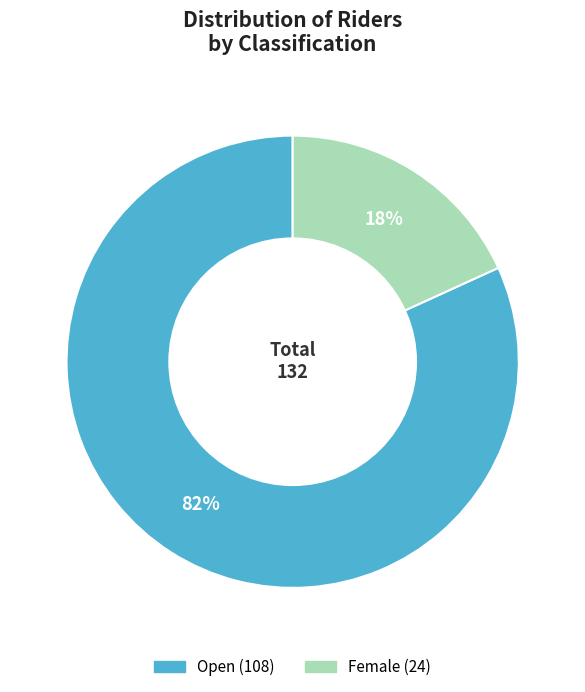

To the nearest percent, what is the average slice percentage?

50%